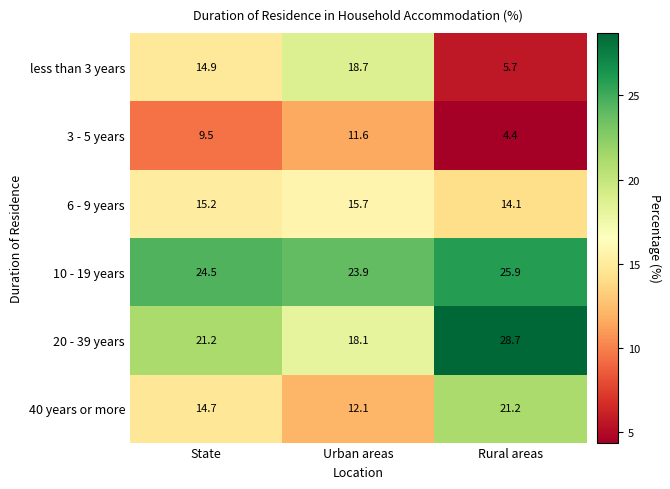

Between State and Rural areas, which series saw the biggest shift?

less than 3 years